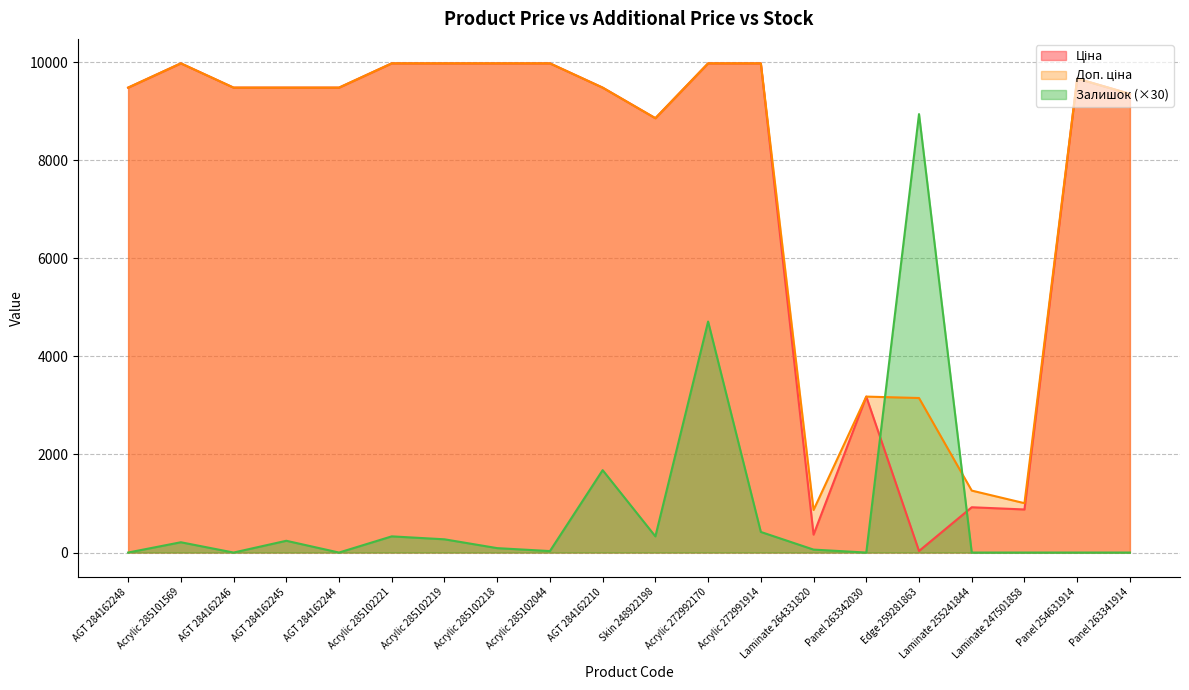

How many values in the Доп. ціна series are below 9480?

7